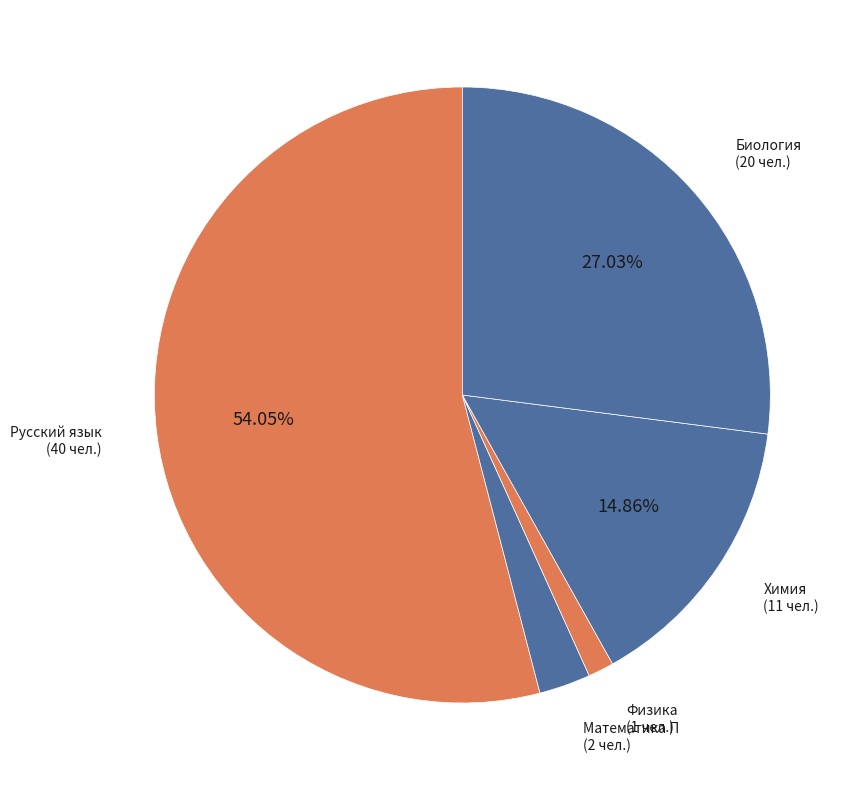

Rank the categories by value from lowest to highest.

Физика, Математика П, Химия, Биология, Русский язык